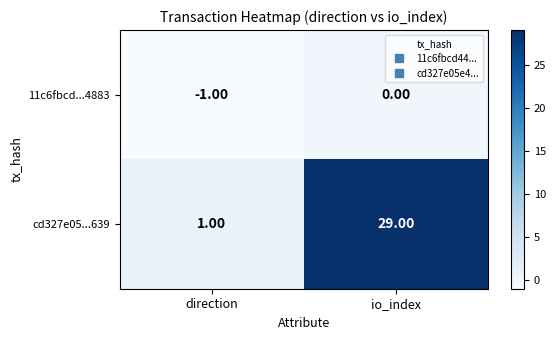

What is the minimum value shown in the chart?

-1